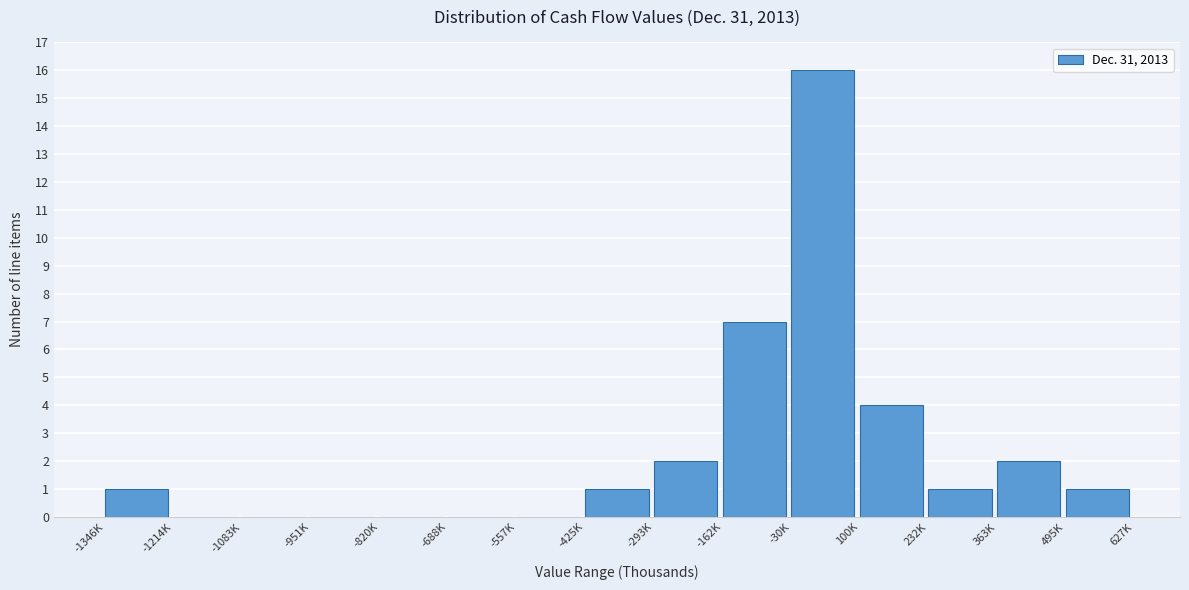

Reading left to right, what are all the values shown in this chart?

-1346K=1	-1214K=0	-1083K=0	-951K=0	-820K=0	-688K=0	-557K=0	-425K=1	-293K=2	-162K=7	-30K=16	100K=4	232K=1	363K=2	495K=1